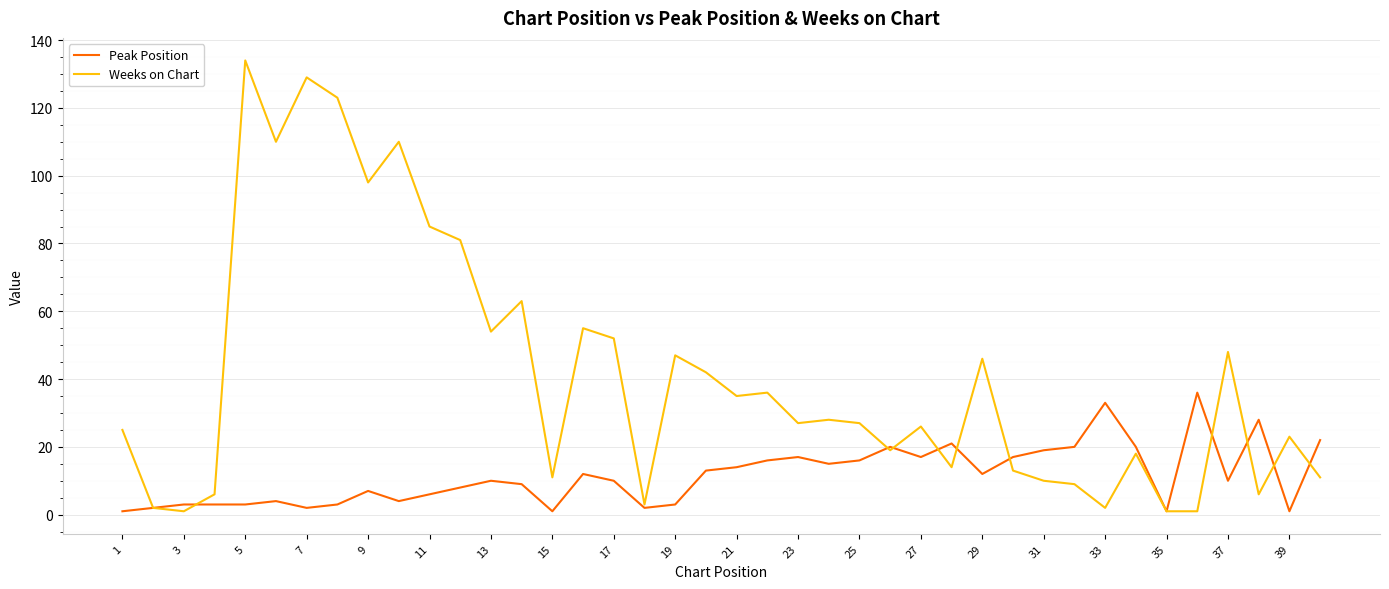

How many lines are shown in the chart?

2